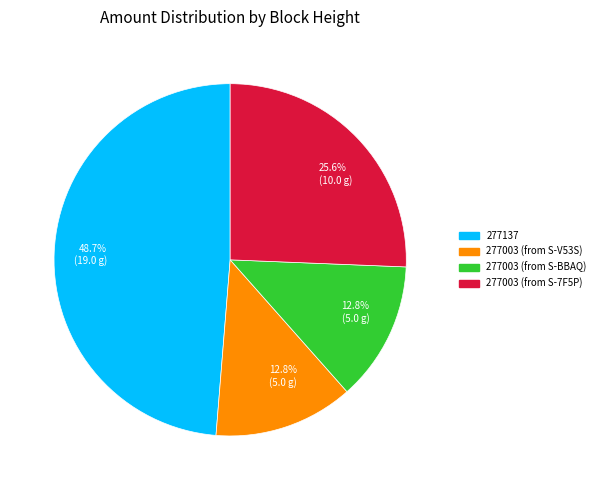

True or false: 277003 (from S-BBAQ) accounts for 21% of the total.

False